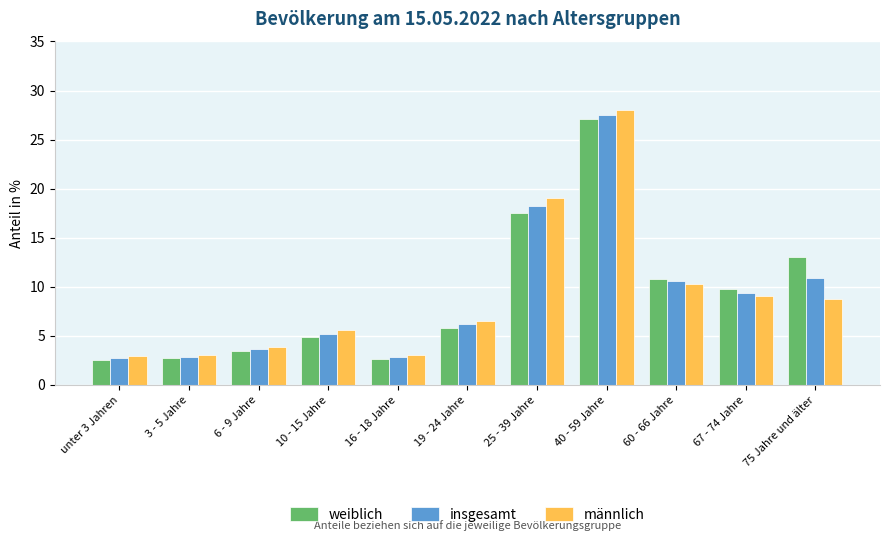

Which series has the largest range (max minus min)?

männlich